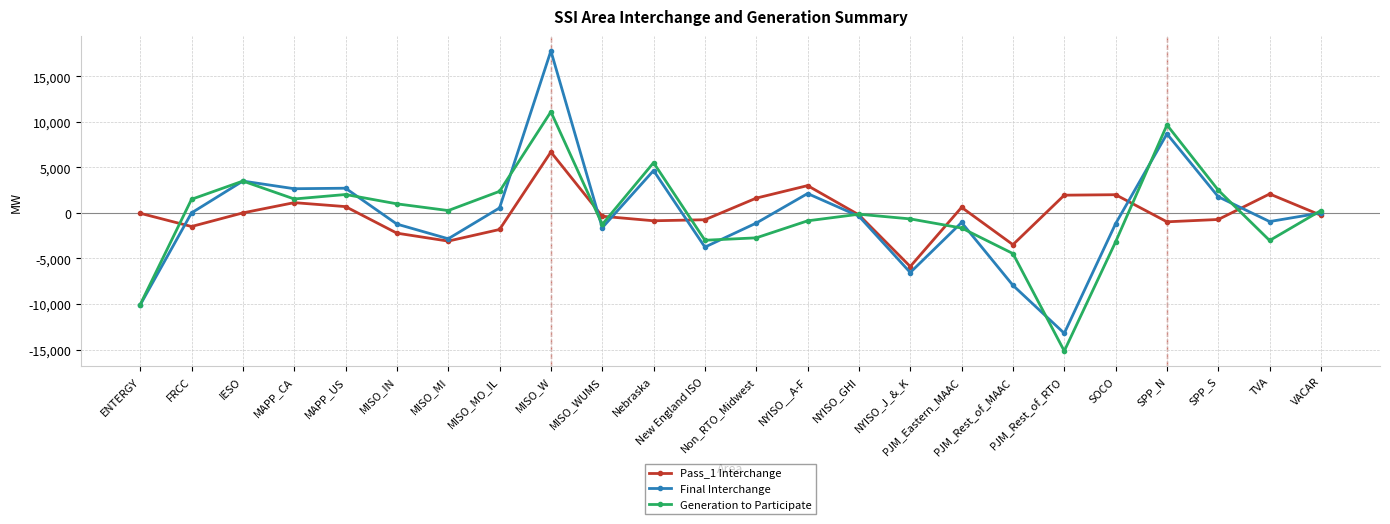

Which label corresponds to the largest value in the chart?

MISO_W